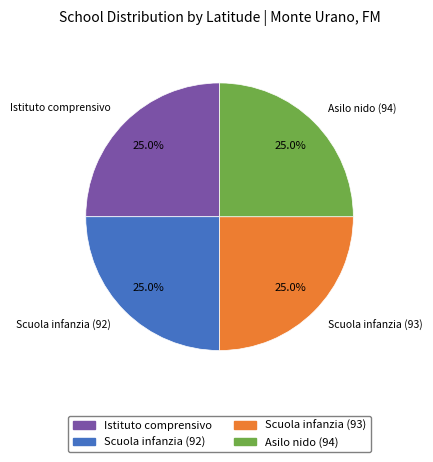

How much of the chart is everything except Scuola infanzia (92)?

75.0%